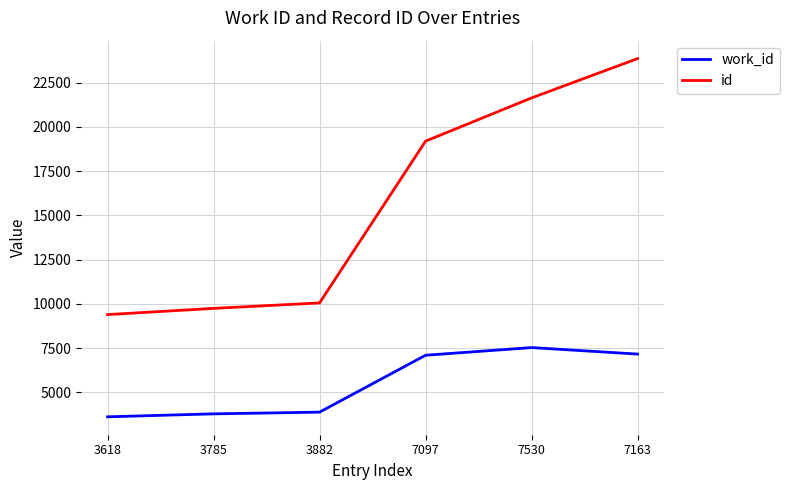

The id series shows 3812 at 3618. True or false?

False